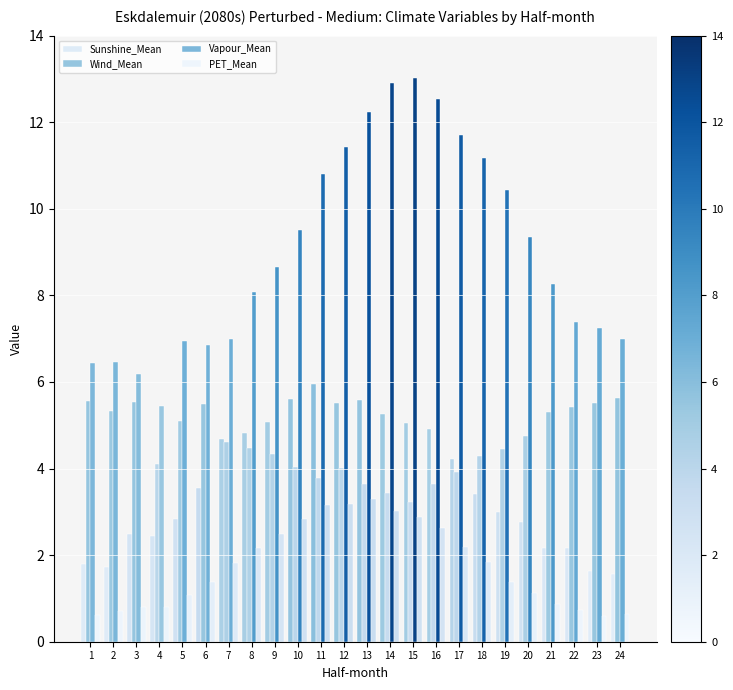

Reading left to right, transcribe all the data shown in this chart.

Sunshine_Mean: 1=1.8	2=1.7	3=2.5	4=2.4	5=2.8	6=3.5	7=4.7	8=4.8	9=5.1	10=5.6	11=6.0	12=5.5	13=5.6	14=5.3	15=5.0	16=4.9	17=4.2	18=3.4	19=3.0	20=2.8	21=2.2	22=2.2	23=1.6	24=1.6
Wind_Mean: 1=5.6	2=5.3	3=5.5	4=4.1	5=5.1	6=5.5	7=4.6	8=4.5	9=4.3	10=4.0	11=3.8	12=4.0	13=3.7	14=3.4	15=3.2	16=3.6	17=3.9	18=4.3	19=4.4	20=4.7	21=5.3	22=5.4	23=5.5	24=5.6
Vapour_Mean: 1=6.4	2=6.5	3=6.2	4=5.4	5=6.9	6=6.9	7=7.0	8=8.1	9=8.7	10=9.5	11=10.8	12=11.4	13=12.2	14=12.9	15=13.0	16=12.5	17=11.7	18=11.2	19=10.4	20=9.3	21=8.3	22=7.4	23=7.2	24=7.0
PET_Mean: 1=0.6	2=0.7	3=0.8	4=0.8	5=1.1	6=1.4	7=1.8	8=2.2	9=2.5	10=2.8	11=3.2	12=3.2	13=3.3	14=3.0	15=2.9	16=2.6	17=2.2	18=1.8	19=1.4	20=1.1	21=0.9	22=0.7	23=0.6	24=0.6